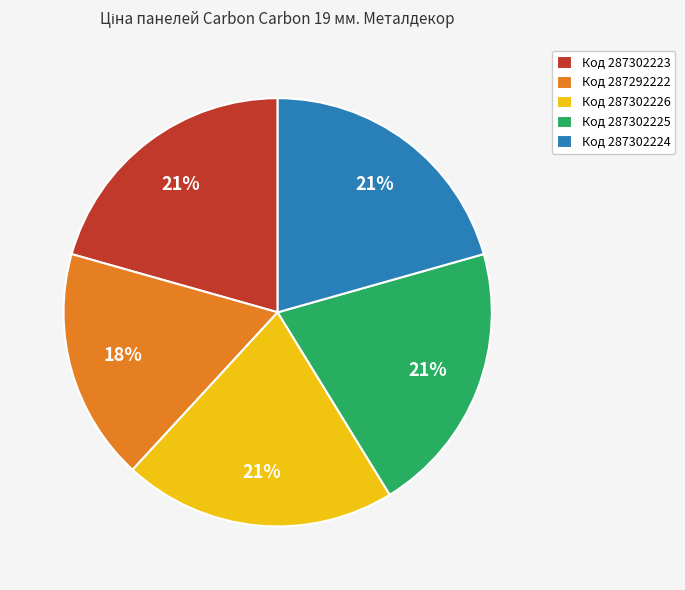

To the nearest percent, what portion does Код 287292222 represent?

18%